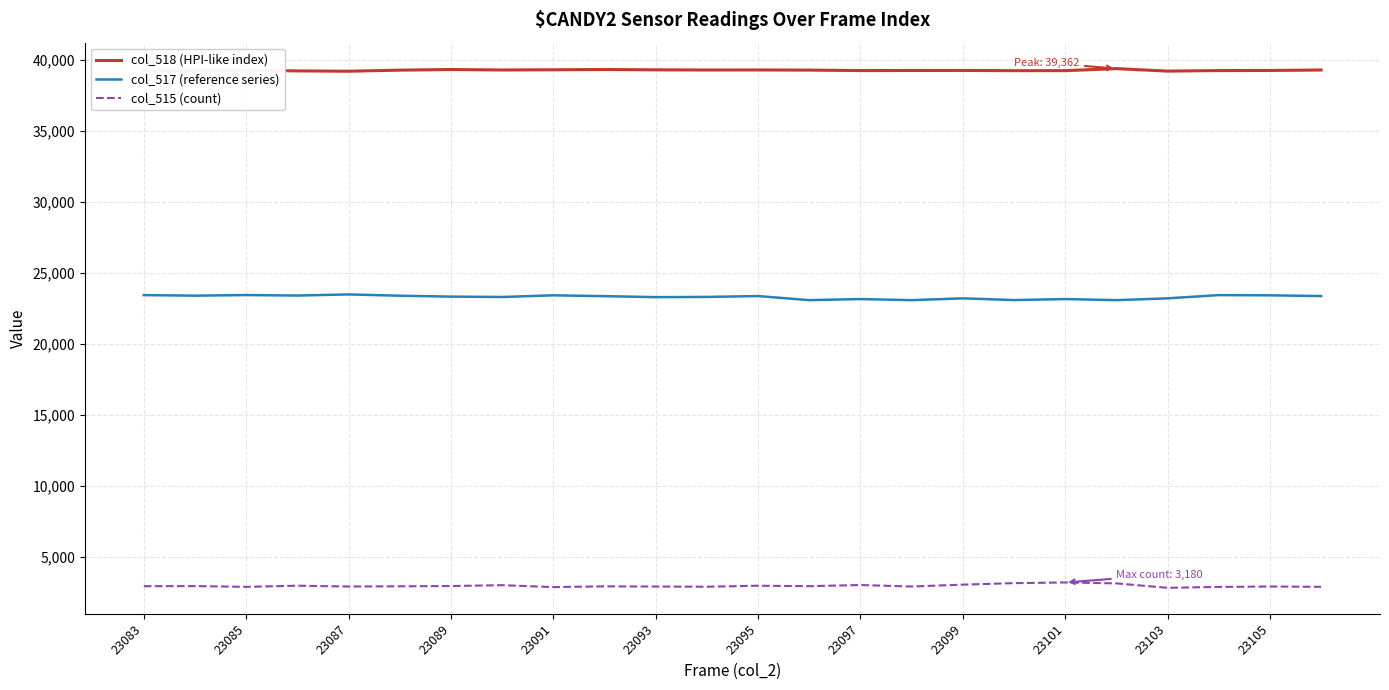

True or false: col_517 (reference series) and col_518 (HPI-like index) intersect in this chart.

False